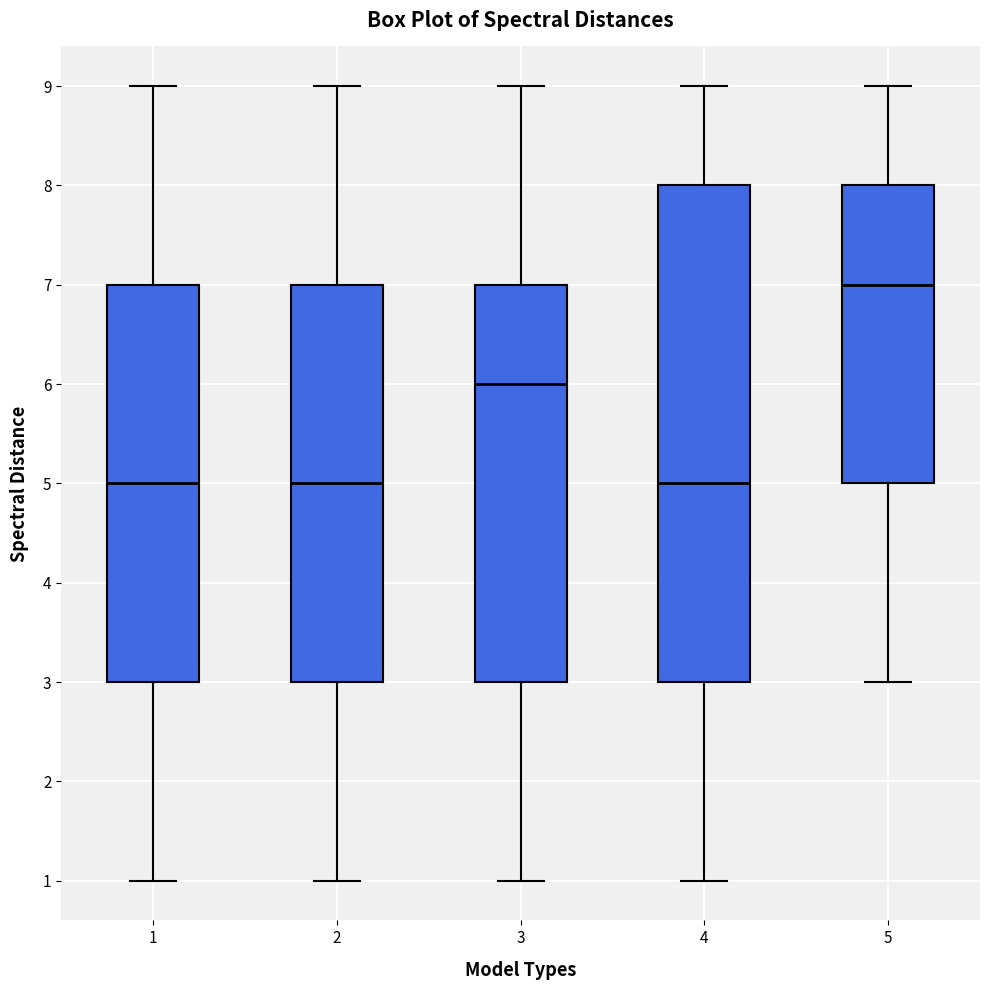

Where is the upper edge of the box at x = 4 on the y-axis? The values are not printed on the chart, so give them approximately, as read against the axis.

8